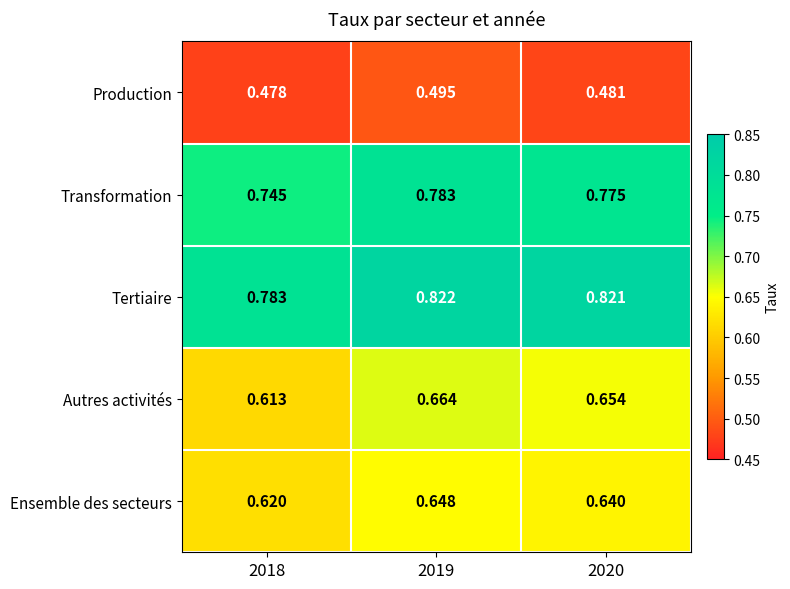

Between 2018 and 2020, which series saw the biggest shift?

Autres activités